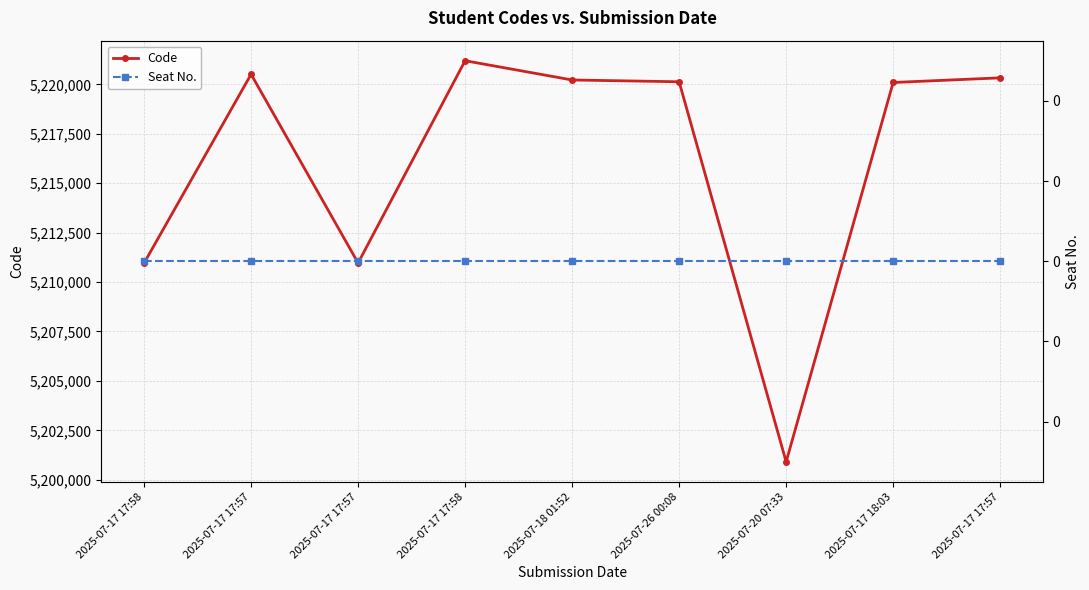

True or false: Code has a value of 8281567 at 2025-07-26 00:08.

False